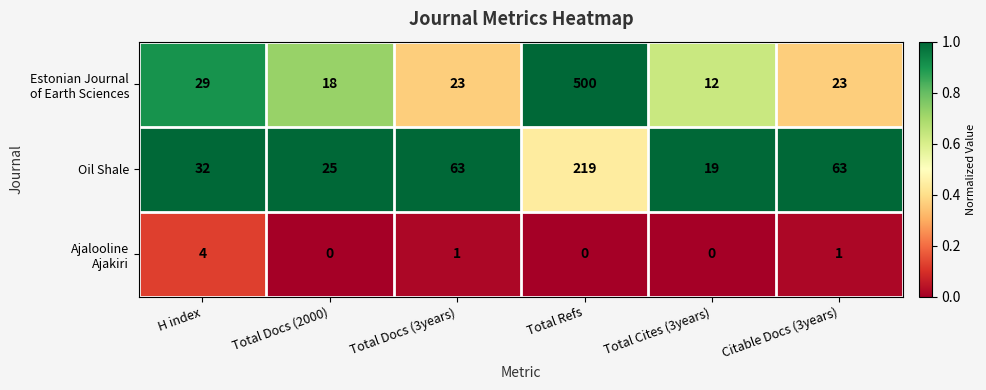

The Oil Shale series shows 32 at H index. True or false?

True